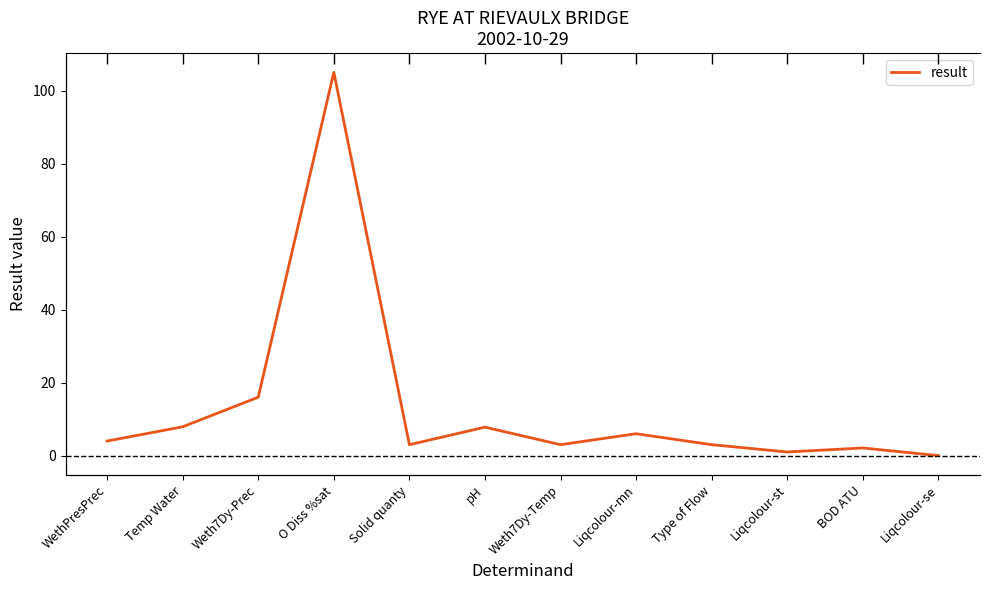

The chart shows a value of 6.0 at Liqcolour-mn. True or false?

True